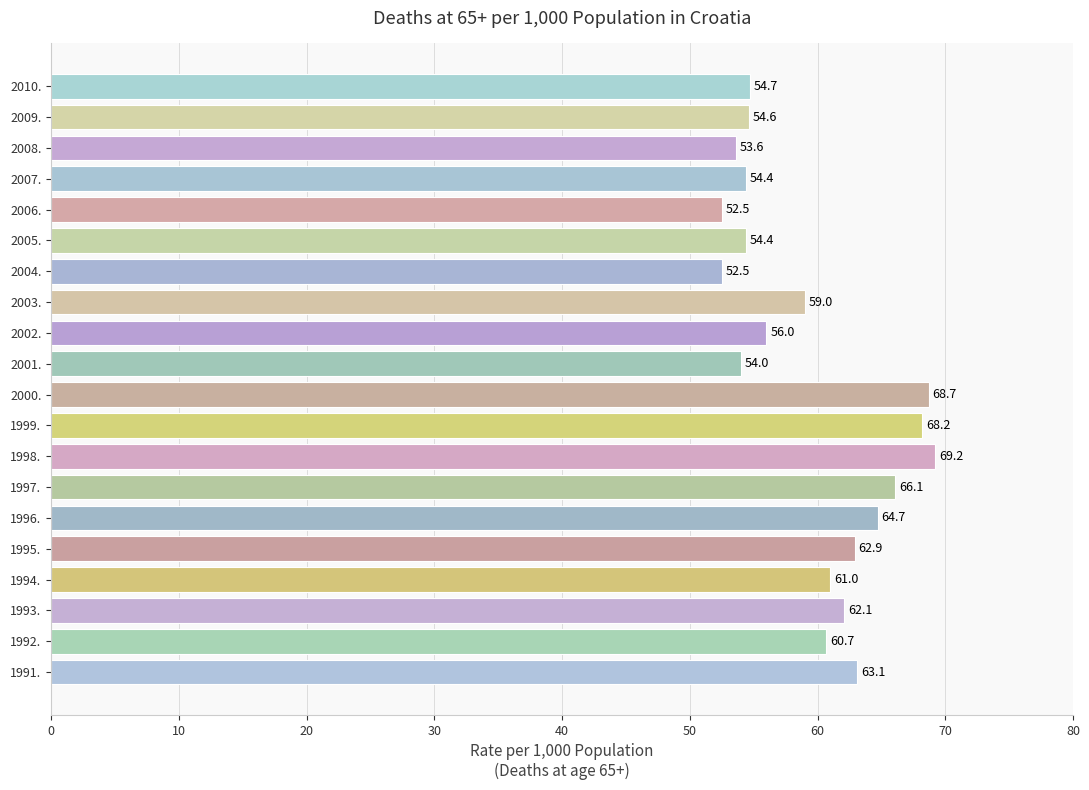

What is the minimum value shown in the chart?

52.5